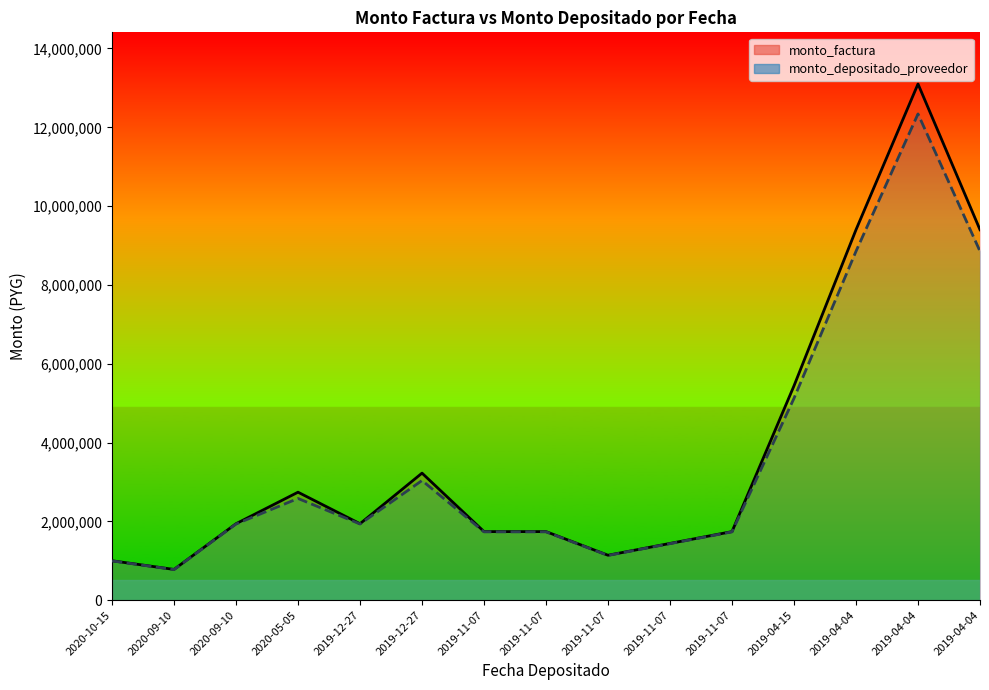

At how many categories does at least one series exceed 4338132?

4